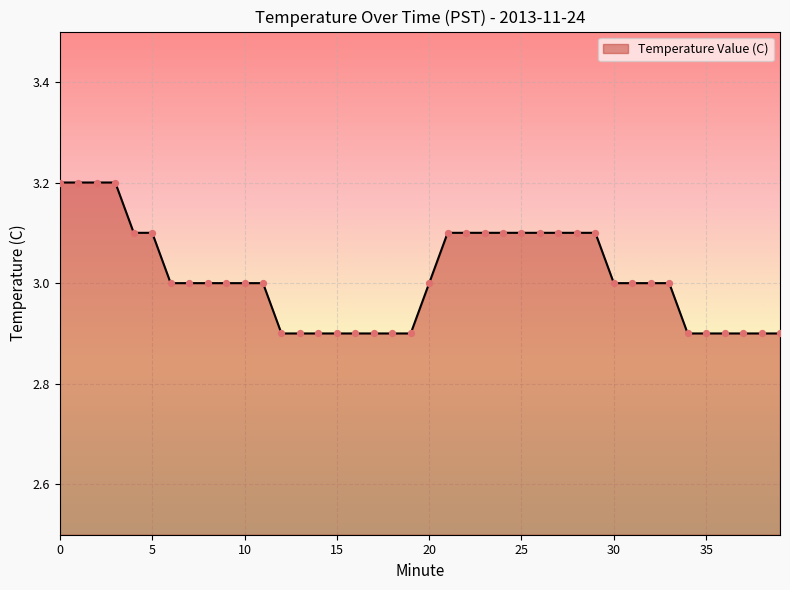

What is the maximum value shown in the chart?

3.2